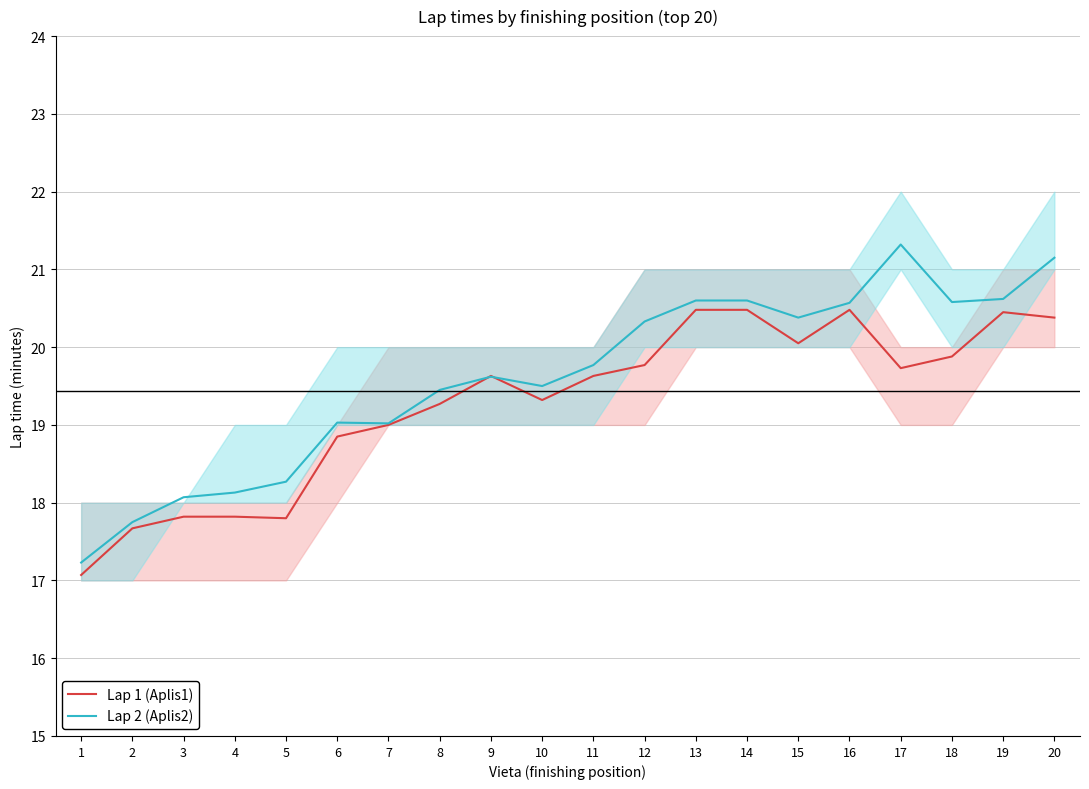

What is the average value of the Lap 2 (Aplis2) series?

19.6